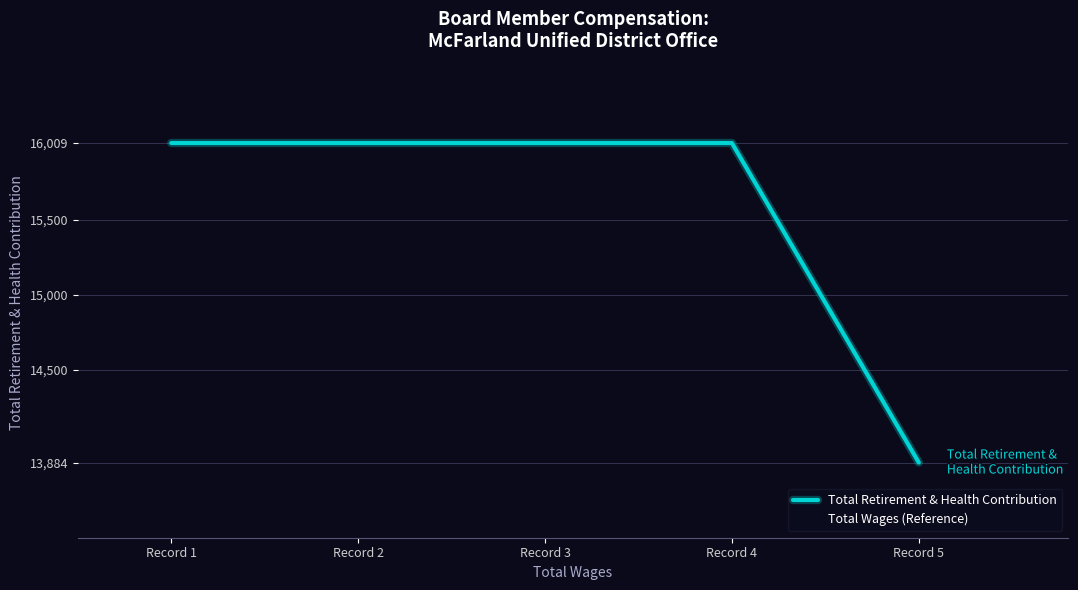

What is the sum of the Total Wages (Reference) values at Record 4 and Record 1?

32018